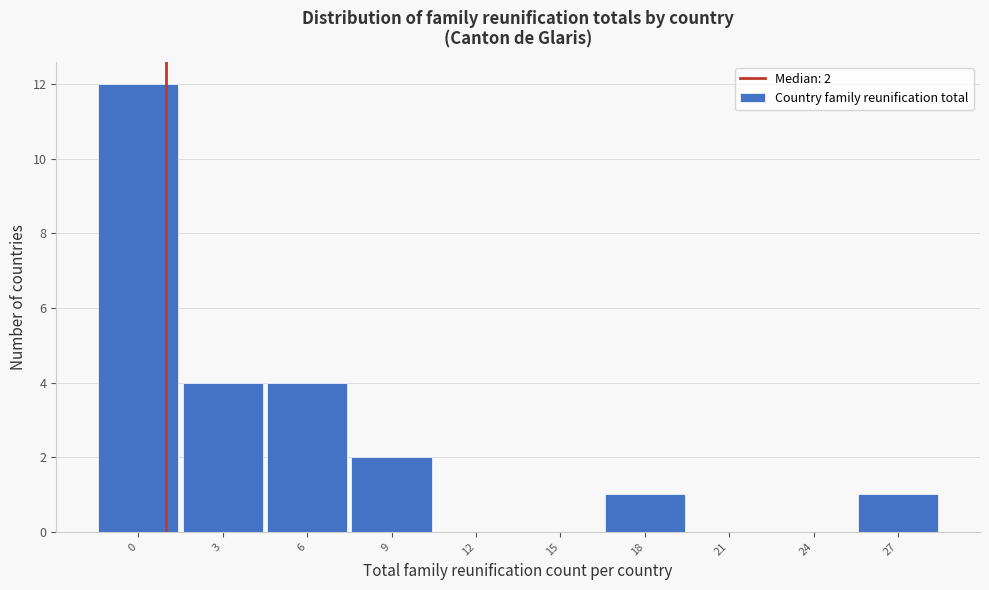

Reading left to right, transcribe all the data shown in this chart.

0=12	3=4	6=4	9=2	12=0	15=0	18=1	21=0	24=0	27=1